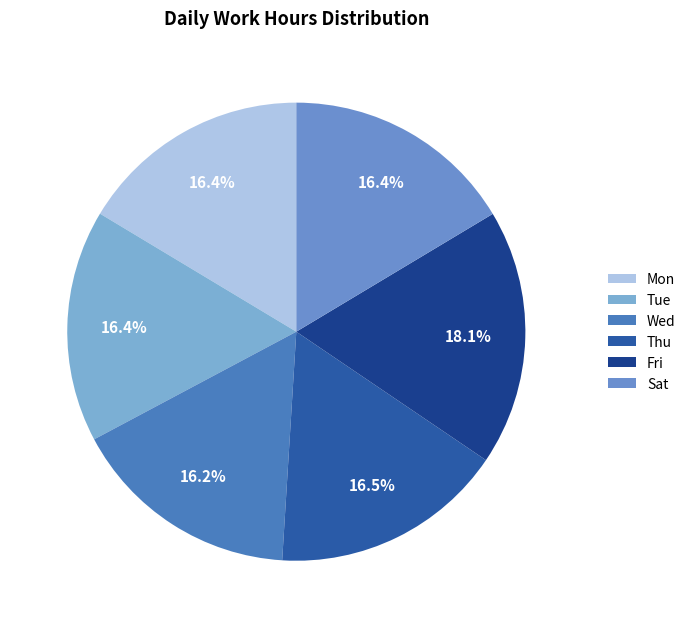

The Thu slice represents 17% of the pie. True or false?

True